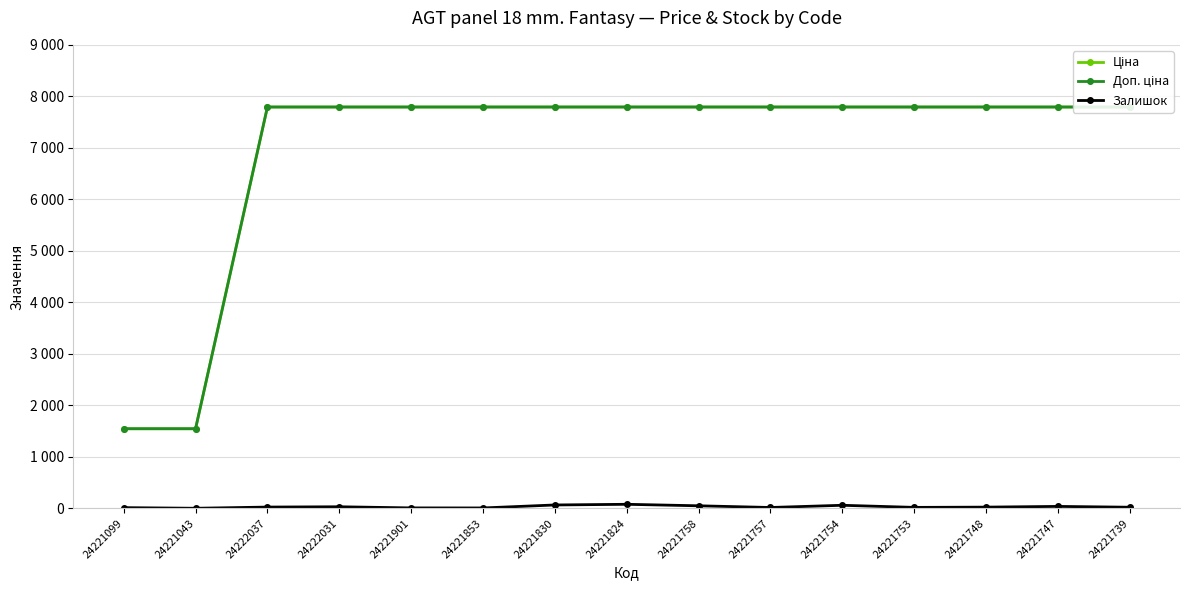

Count the number of data series in this chart.

3